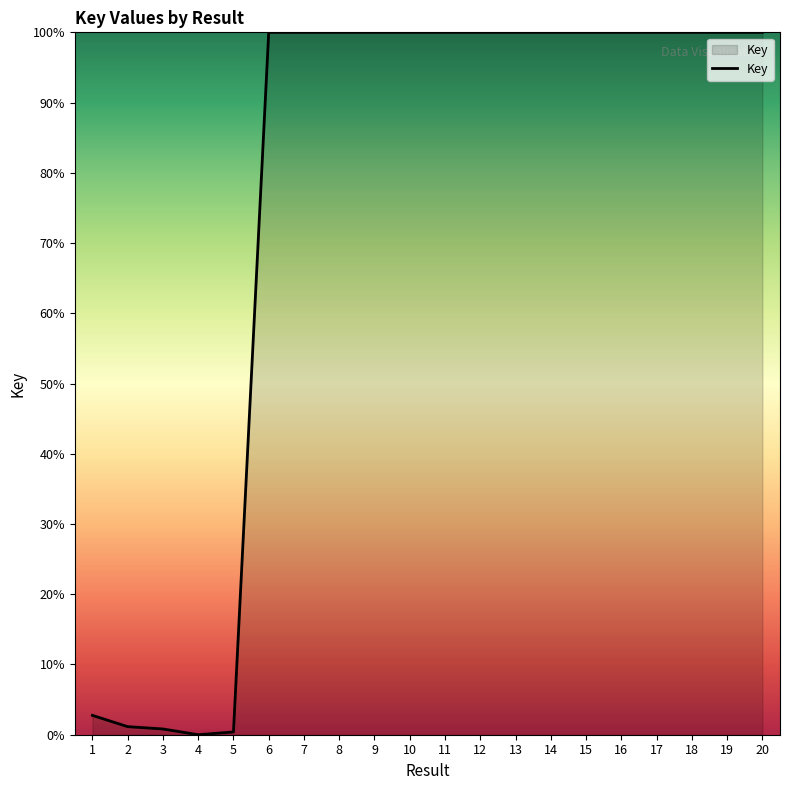

True or false: the data has more than 2 interior local peaks.

True